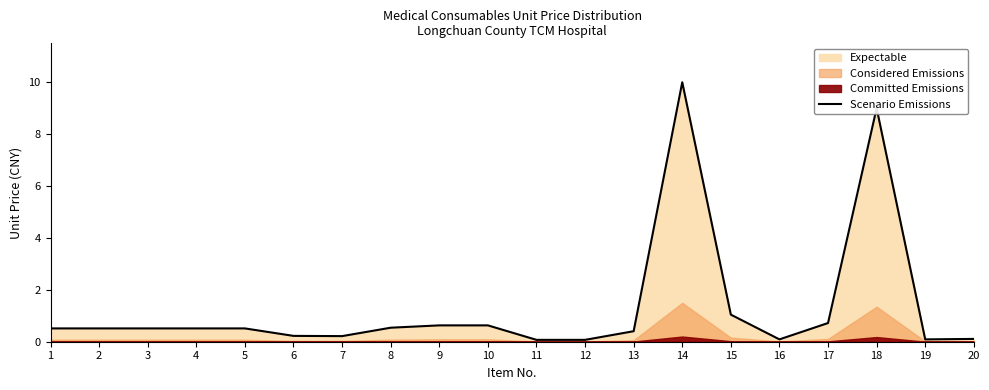

Between 5 and 3, which is larger?

5